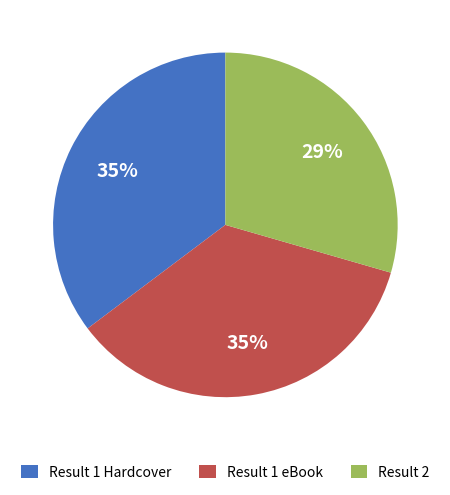

How many segments does this pie chart have?

3